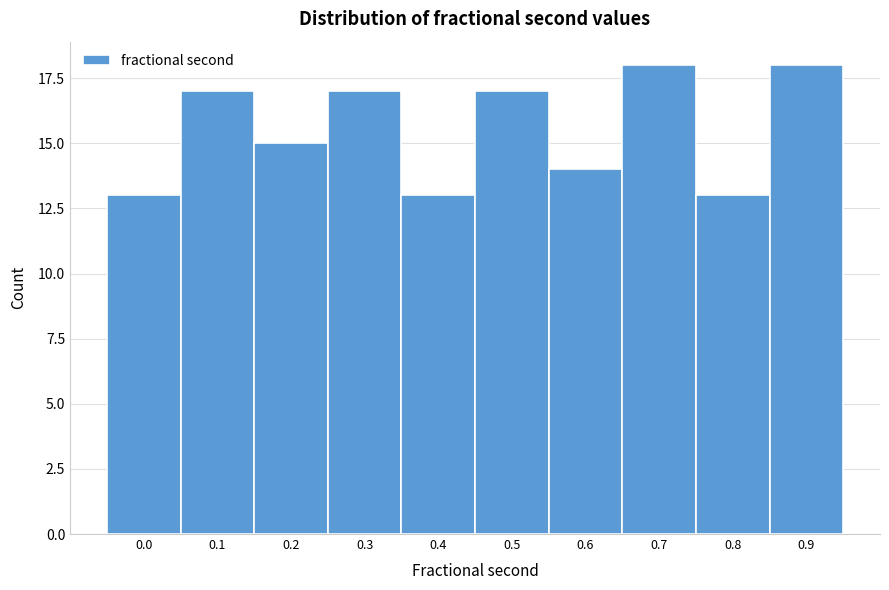

Reading left to right, transcribe all the data shown in this chart.

13	17	15	17	13	17	14	18	13	18